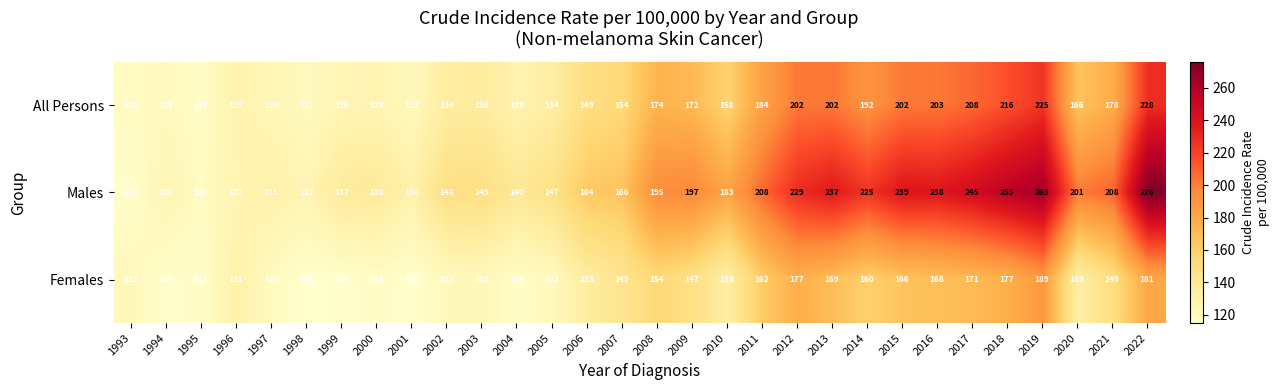

Which series has the largest range (max minus min)?

Males